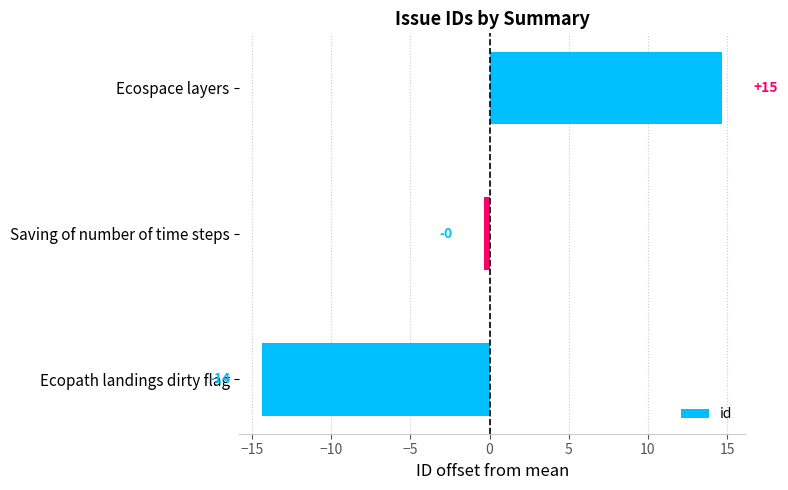

How many bars are there in total?

3